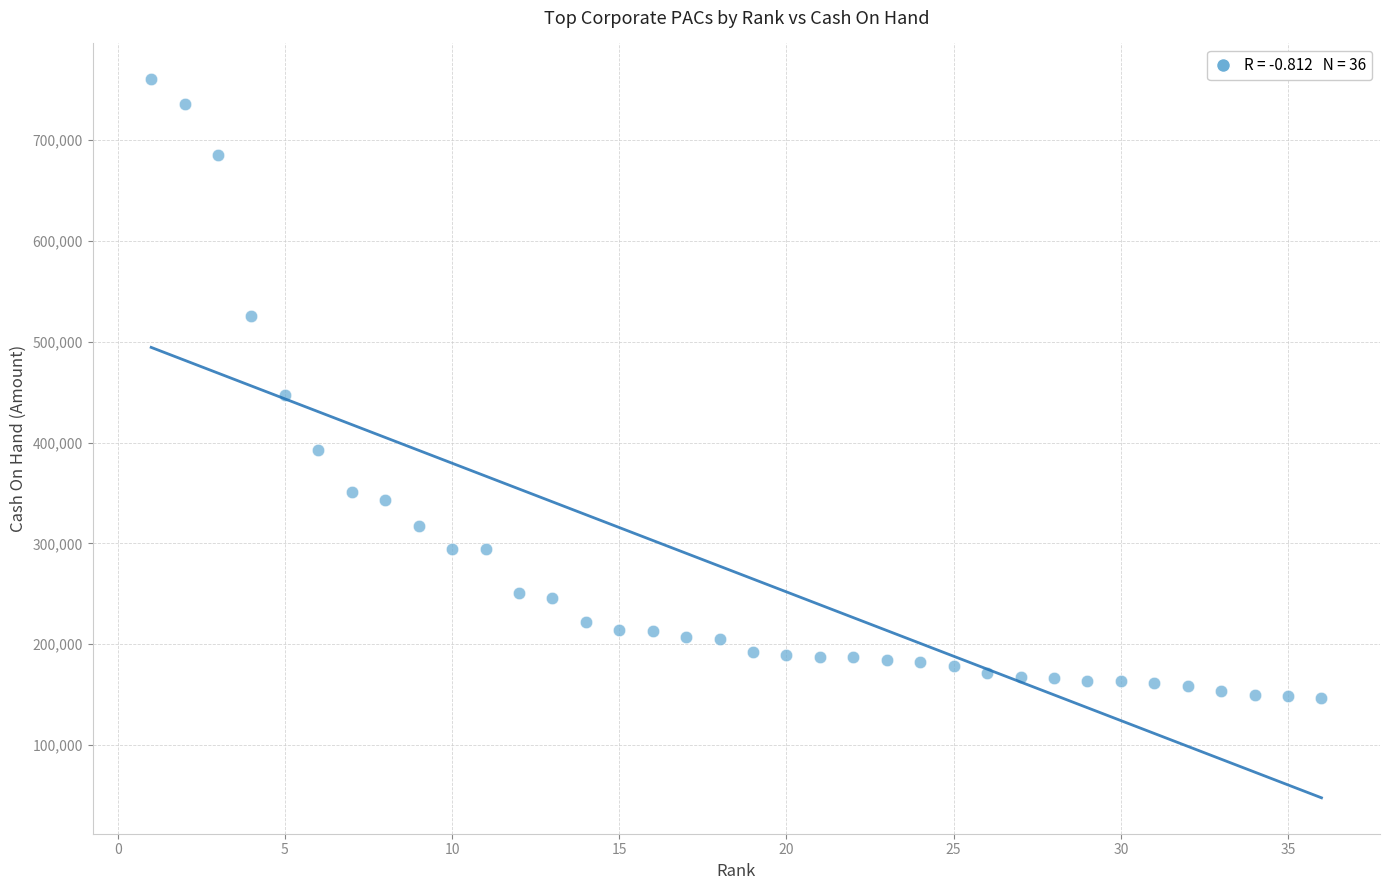

What is the range of Y values (max minus min)?

613931